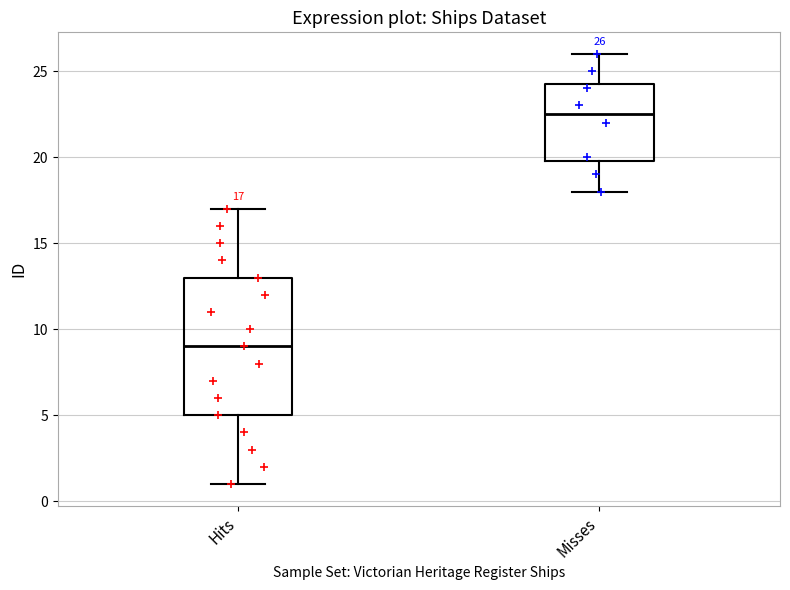

Which box is the tallest, from its lower edge to its upper edge?

Hits